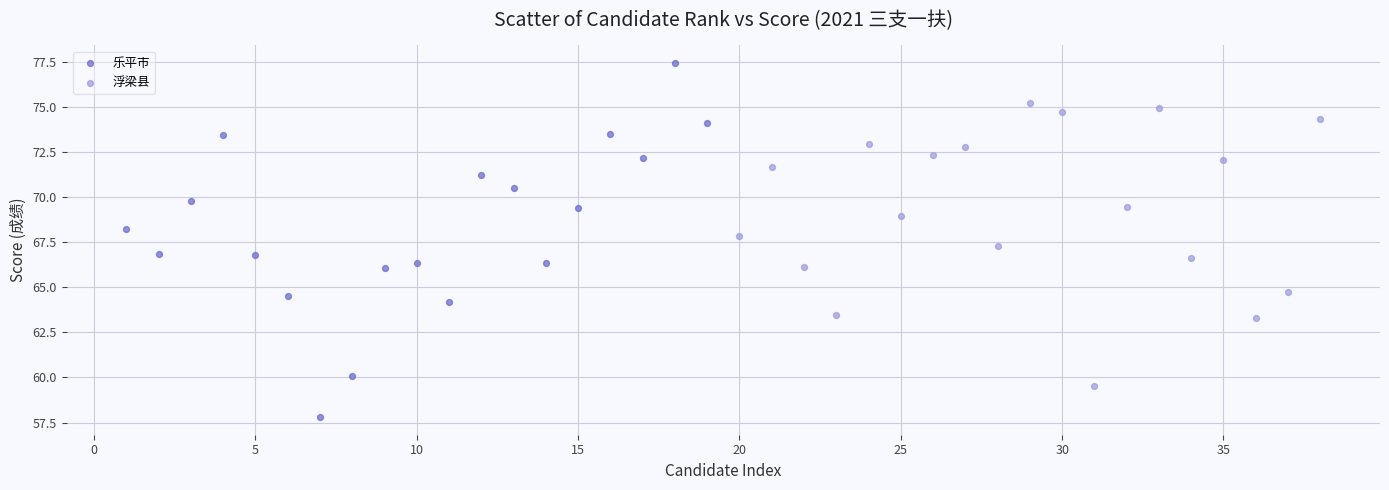

Which series has the widest spread of Y values?

乐平市